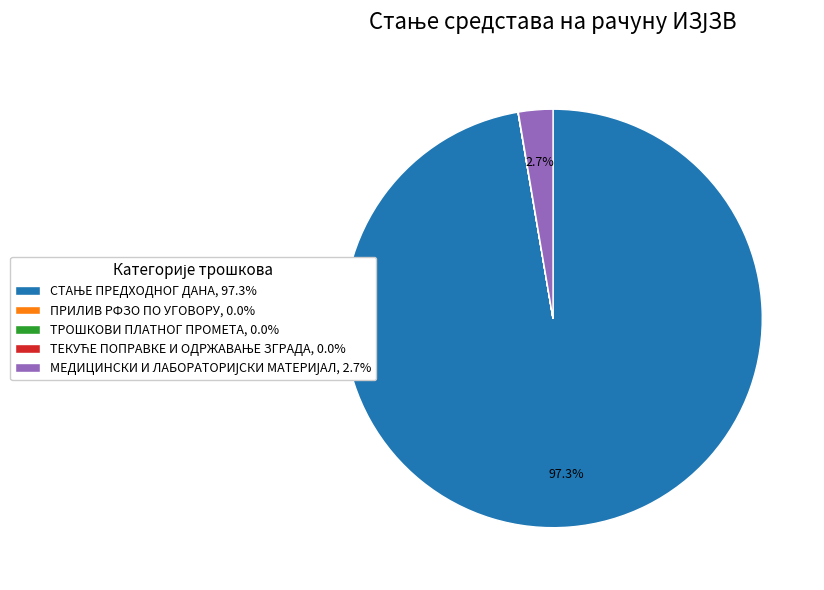

Is there any slice that represents more than half of the pie?

Yes